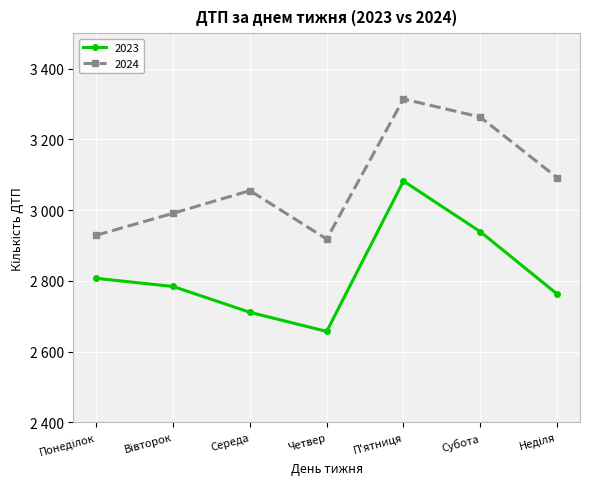

Reading left to right, list all the values displayed in this chart.

2023: 2807	2784	2711	2657	3082	2939	2763
2024: 2929	2991	3055	2918	3314	3263	3092